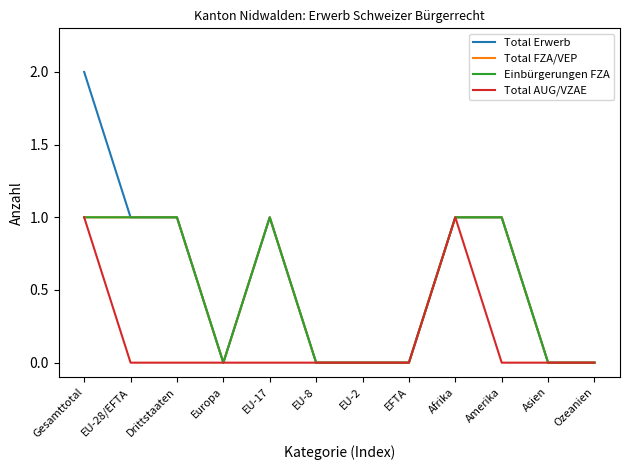

What is the label of the 6th point from the left?

EU-8